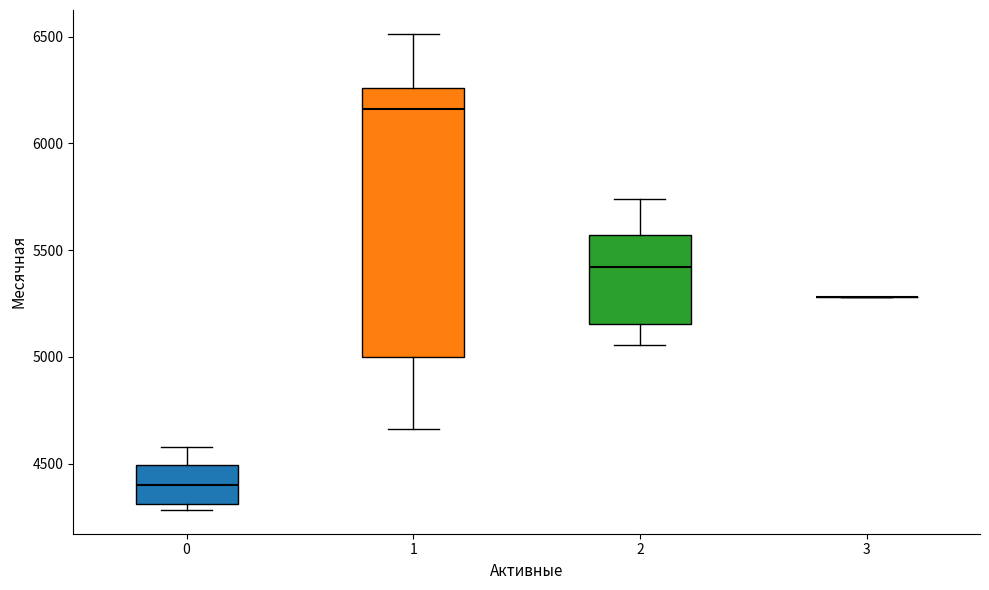

Comparing the boxes themselves (not the whiskers), which one is the tallest?

1